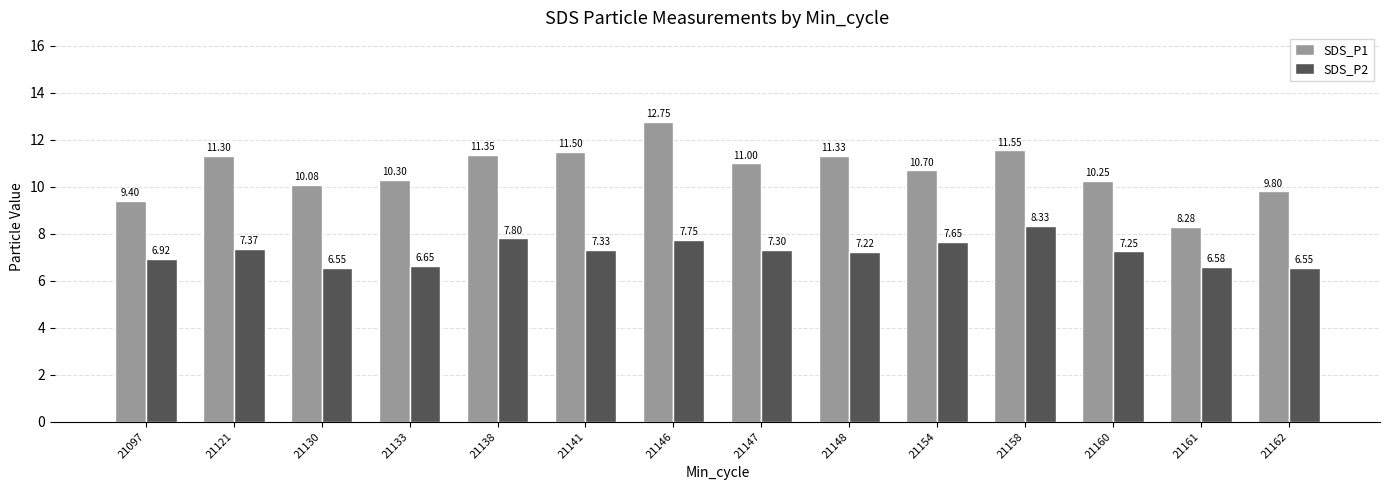

At which category is the sum across all series the highest?

21146